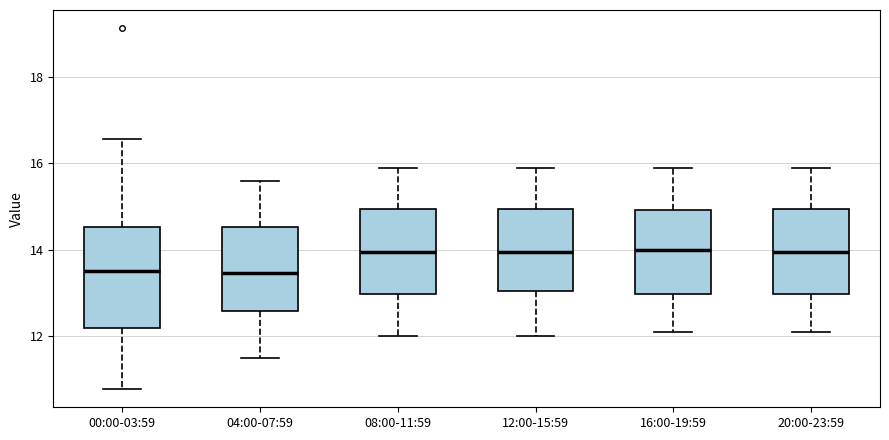

Reading left to right, read every box against the y-axis: the position of its median line, the range the box covers, and the ends of its whiskers. The values are not printed on the chart, so give them approximately, as read against the axis.

00:00-03:59: median 13.6, box 12.2 to 14.6, whiskers 10.8 to 16.6
04:00-07:59: median 13.4, box 12.6 to 14.6, whiskers 11.6 to 15.6
08:00-11:59: median 14.0, box 13.0 to 15.0, whiskers 12.0 to 16.0
12:00-15:59: median 14.0, box 13.0 to 15.0, whiskers 12.0 to 16.0
16:00-19:59: median 14.0, box 13.0 to 15.0, whiskers 12.2 to 16.0
20:00-23:59: median 14.0, box 13.0 to 15.0, whiskers 12.2 to 16.0